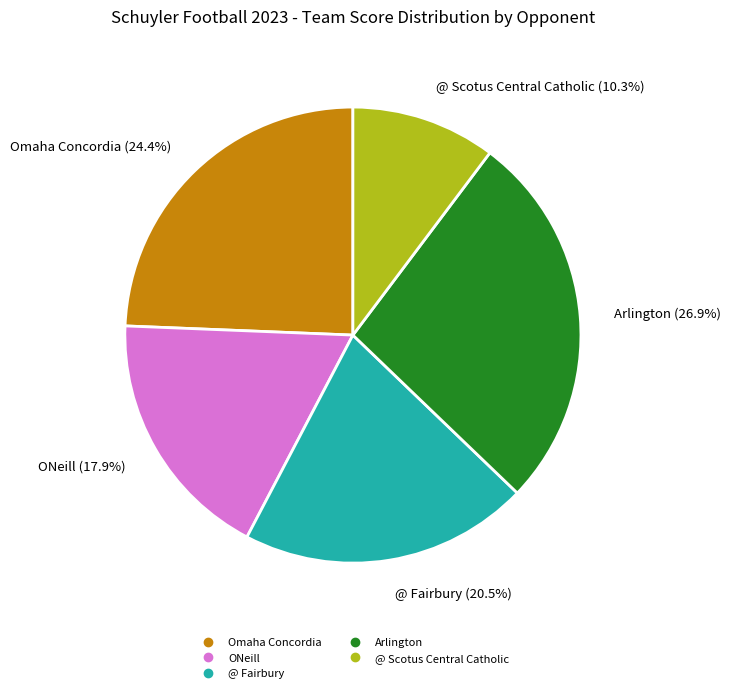

To the nearest percent, what is the average slice percentage?

20%